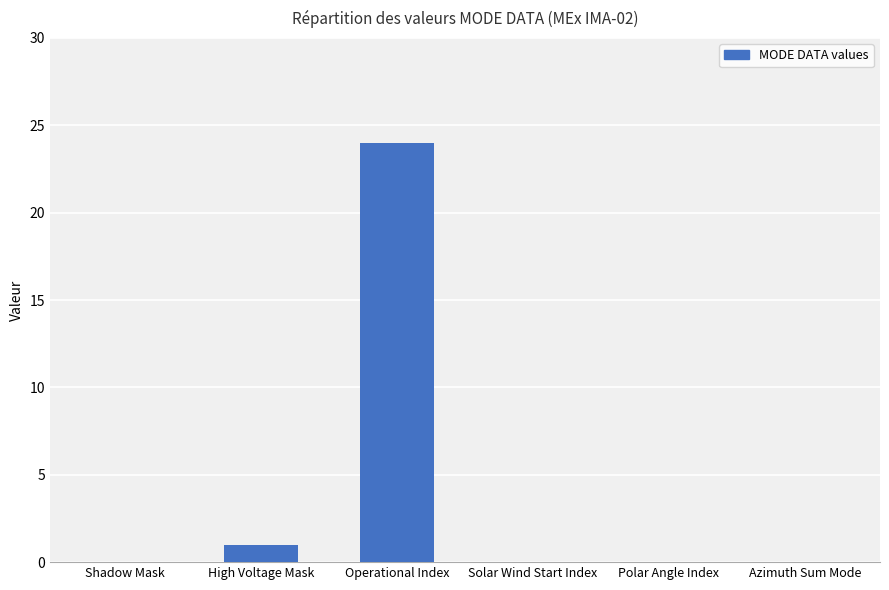

Reading right to left, list all the values displayed in this chart.

Azimuth Sum Mode=0	Polar Angle Index=0	Solar Wind Start Index=0	Operational Index=24	High Voltage Mask=1	Shadow Mask=0